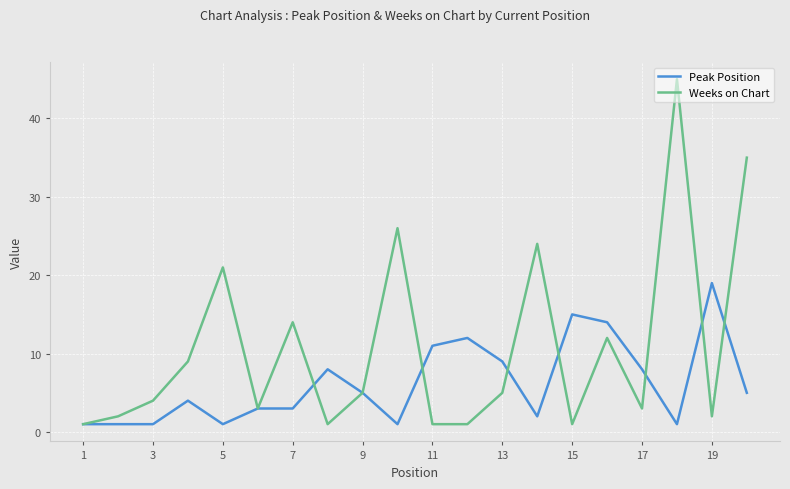

What is the difference between the maximum and minimum values in the Weeks on Chart series?

44